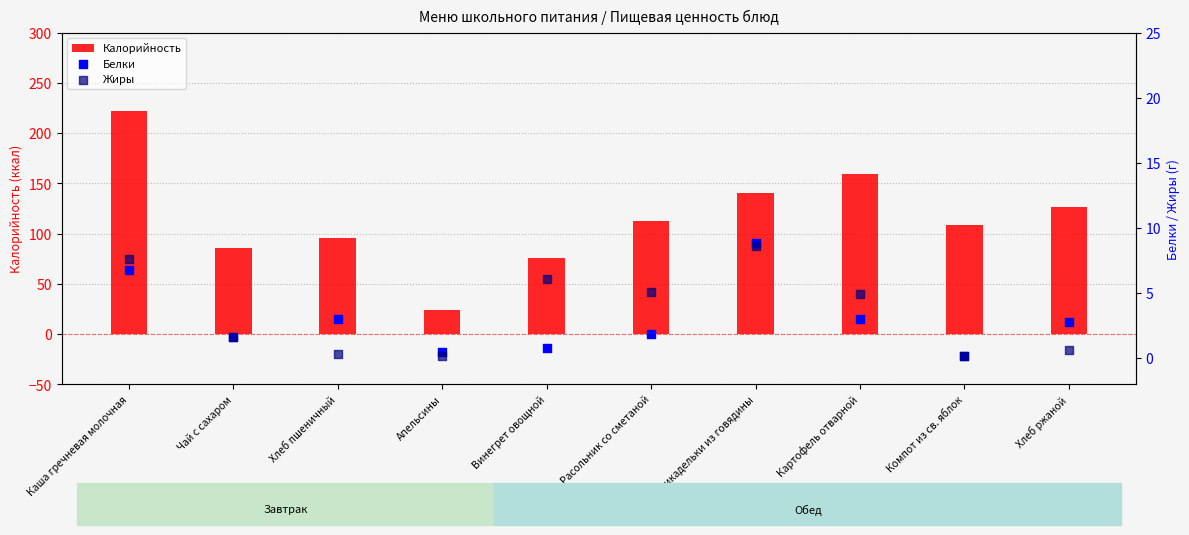

Which series has the widest spread of Y values?

Калорийность